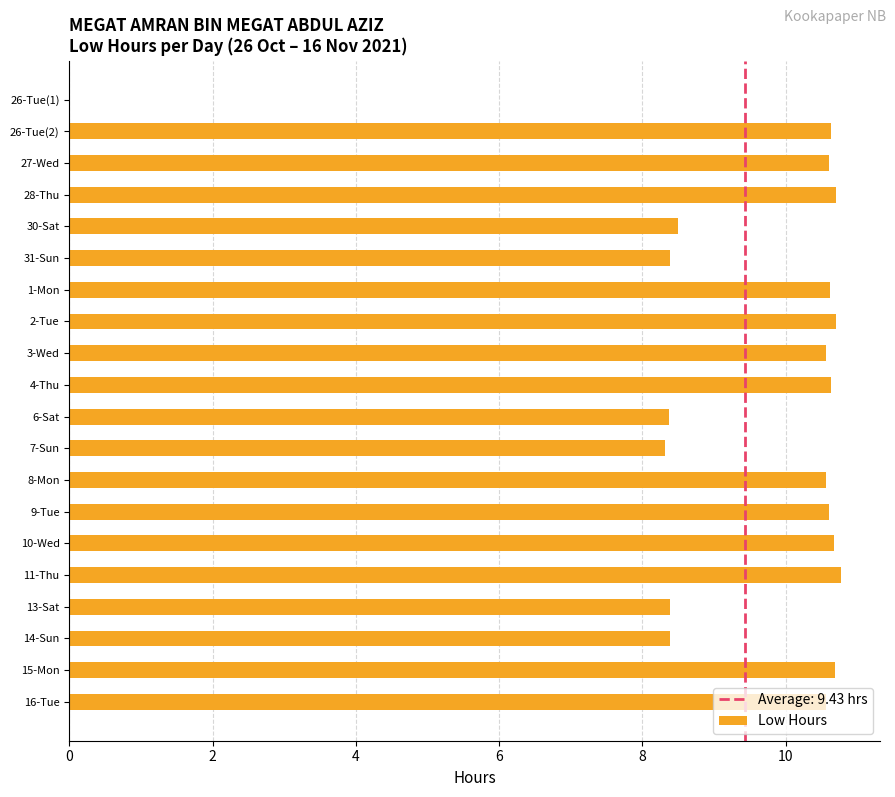

What is the sum of all values?

188.7